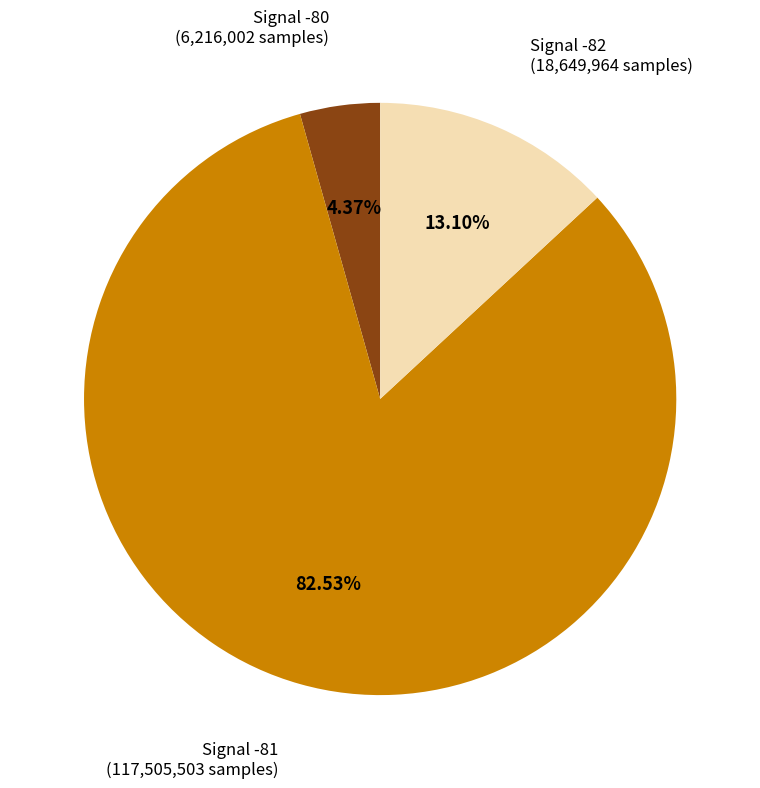

Is there a majority slice in this chart?

Yes